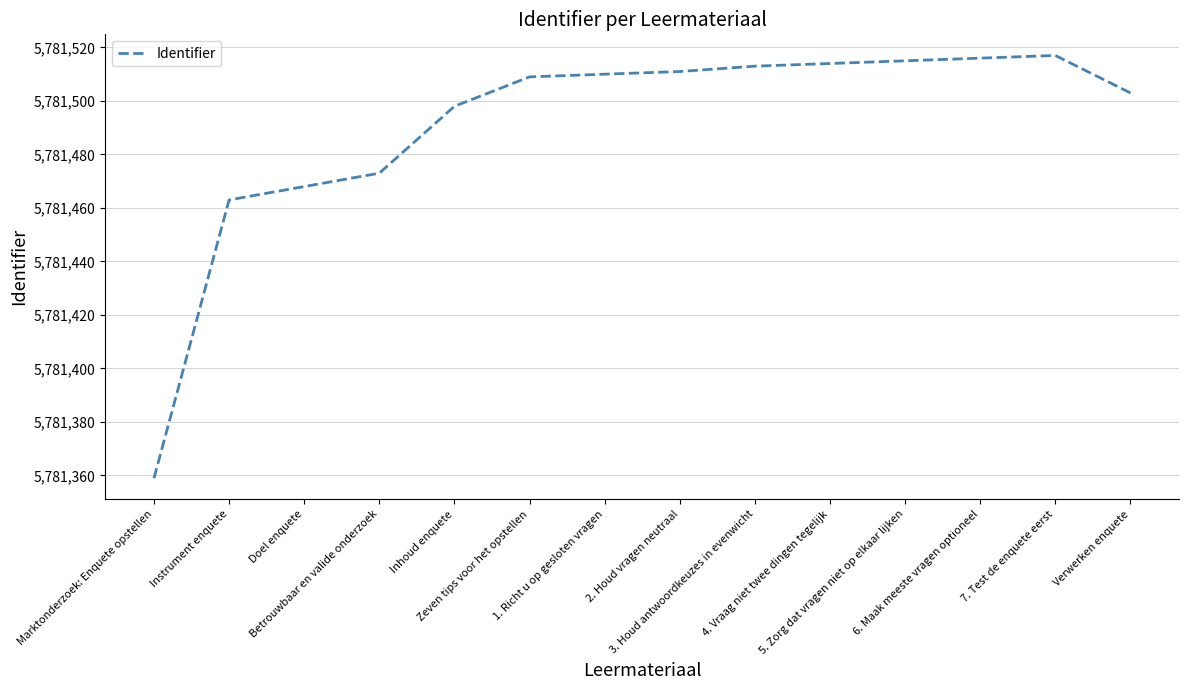

What is the minimum value shown in the chart?

5781359